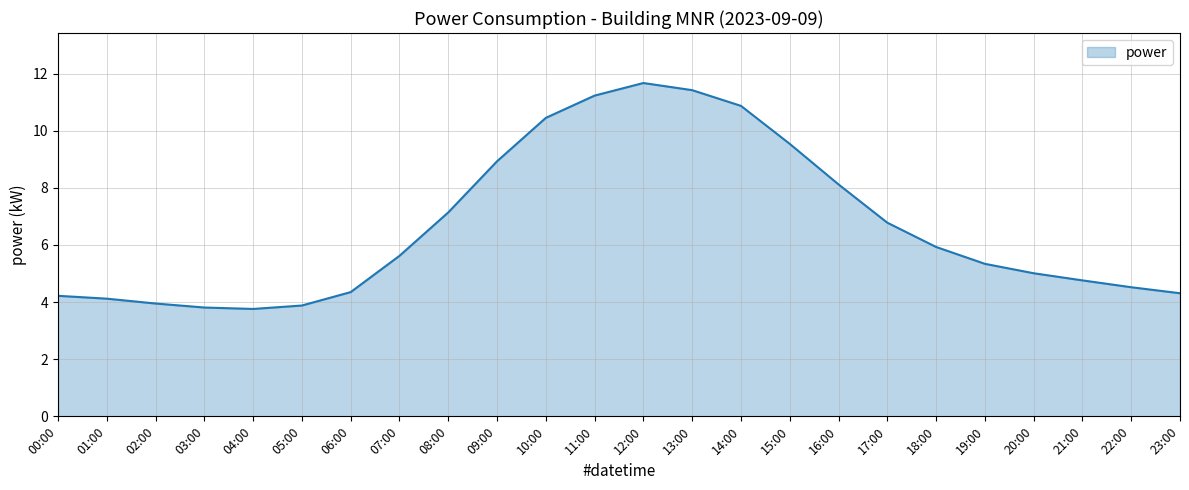

What value does the data have at 20:00?

5.0